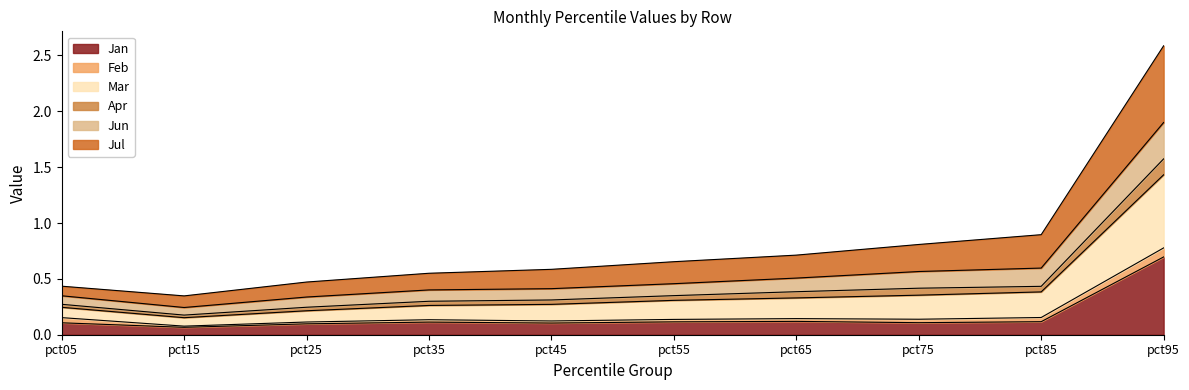

At which label does Jan reach its peak?

pct95